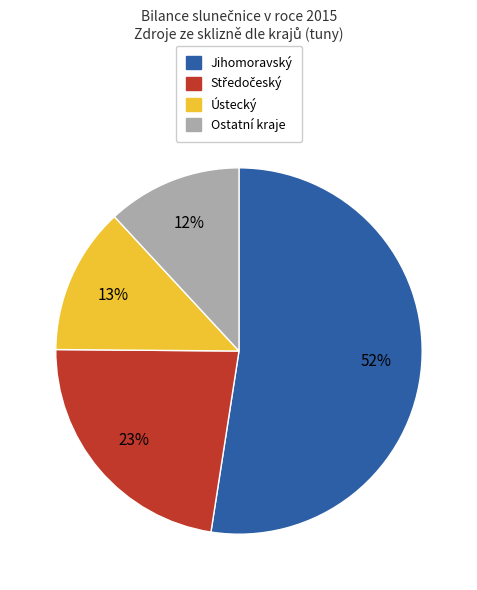

Does any single category account for the majority?

Yes